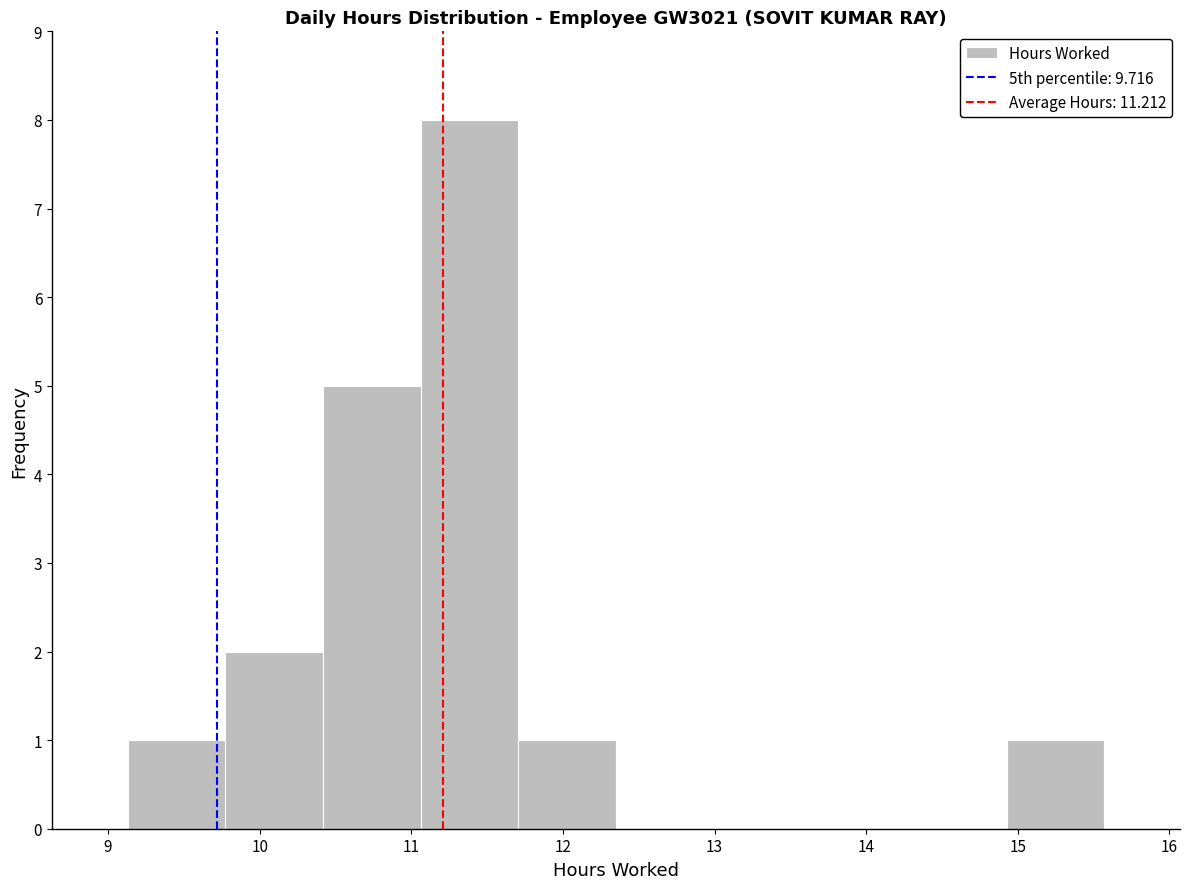

Reading left to right, transcribe this chart: for each bar, give the range it covers on the x-axis and its height. Neither the bar edges nor the heights are printed on the chart, so give them approximately, as read against the axes.

9.1 to 9.8: 1
9.8 to 10.4: 2
10.4 to 11.1: 5
11.1 to 11.7: 8
11.7 to 12.4: 1
12.4 to 13.0: 0
13.0 to 13.6: 0
13.6 to 14.3: 0
14.3 to 14.9: 0
14.9 to 15.6: 1